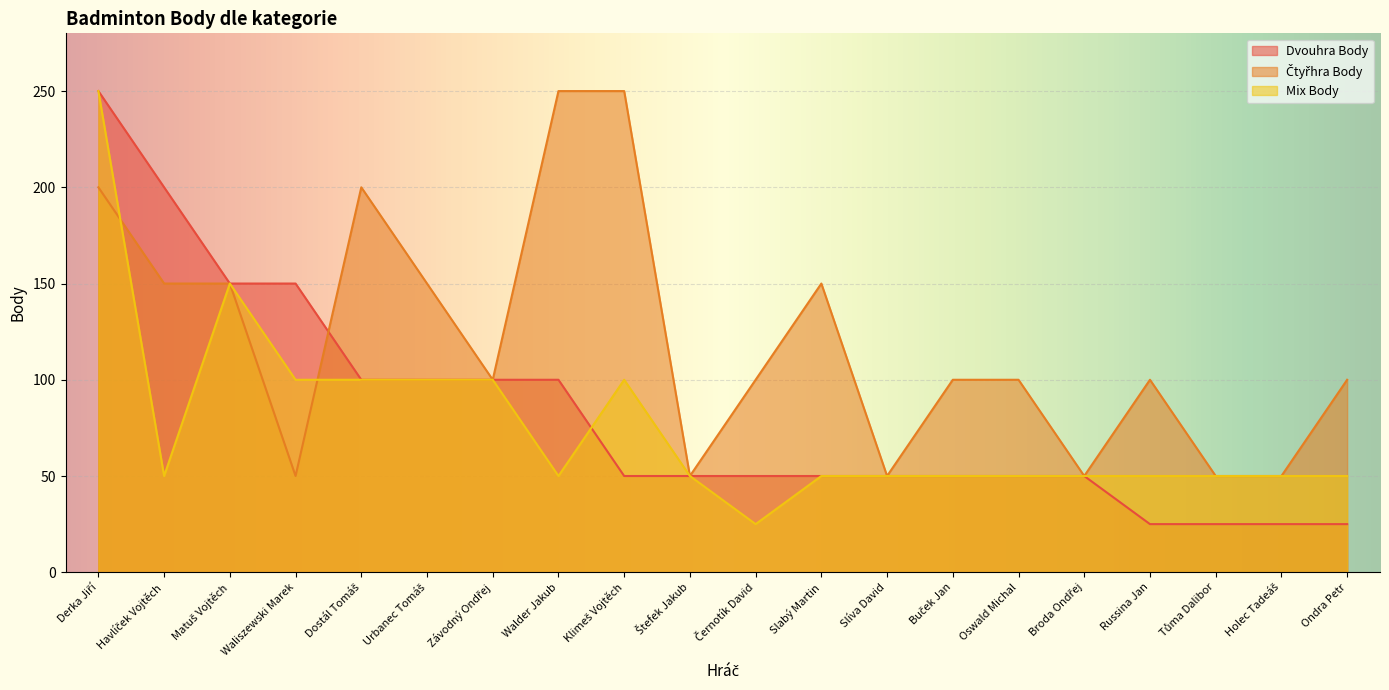

Reading left to right, transcribe all the data shown in this chart.

Dvouhra Body: 250	200	150	150	100	100	100	100	50	50	50	50	50	50	50	50	25	25	25	25
Čtyřhra Body: 200	150	150	50	200	150	100	250	250	50	100	150	50	100	100	50	100	50	50	100
Mix Body: 250	50	150	100	100	100	100	50	100	50	25	50	50	50	50	50	50	50	50	50